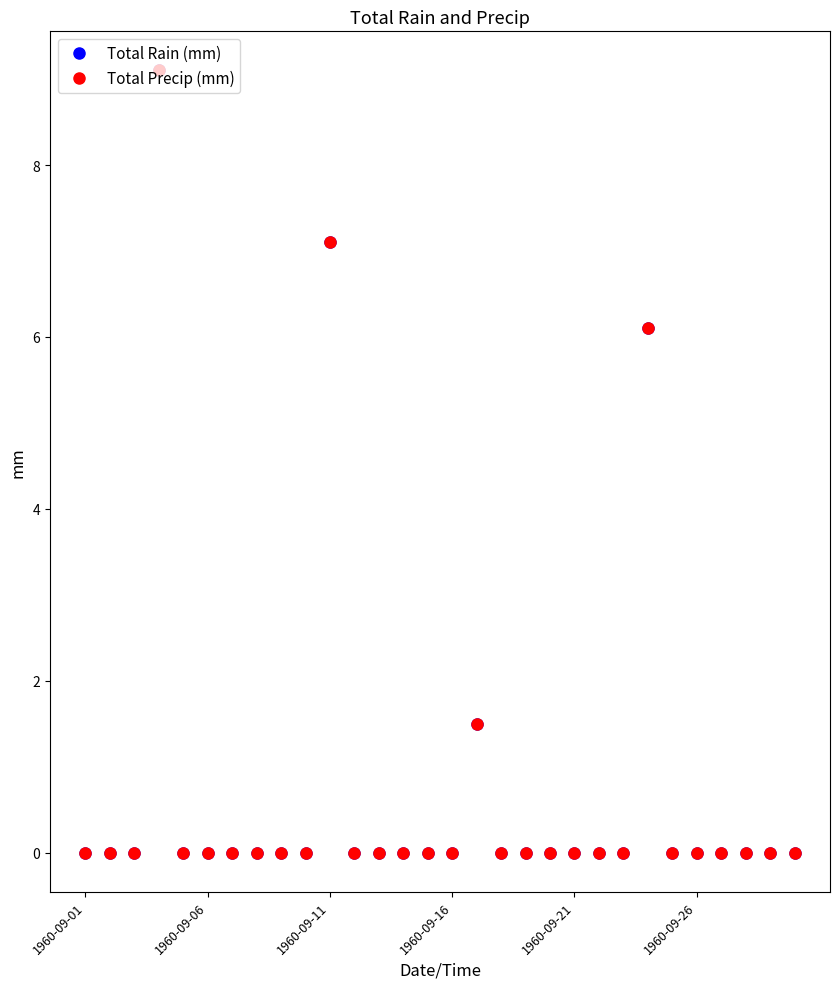

Reading left to right, list all the values displayed in this chart.

Total Rain (mm): 0.0	0.0	0.0	9.1	0.0	0.0	0.0	0.0	0.0	0.0	7.1	0.0	0.0	0.0	0.0	0.0	1.5	0.0	0.0	0.0	0.0	0.0	0.0	6.1	0.0	0.0	0.0	0.0	0.0	0.0
Total Precip (mm): 0.0	0.0	0.0	9.1	0.0	0.0	0.0	0.0	0.0	0.0	7.1	0.0	0.0	0.0	0.0	0.0	1.5	0.0	0.0	0.0	0.0	0.0	0.0	6.1	0.0	0.0	0.0	0.0	0.0	0.0